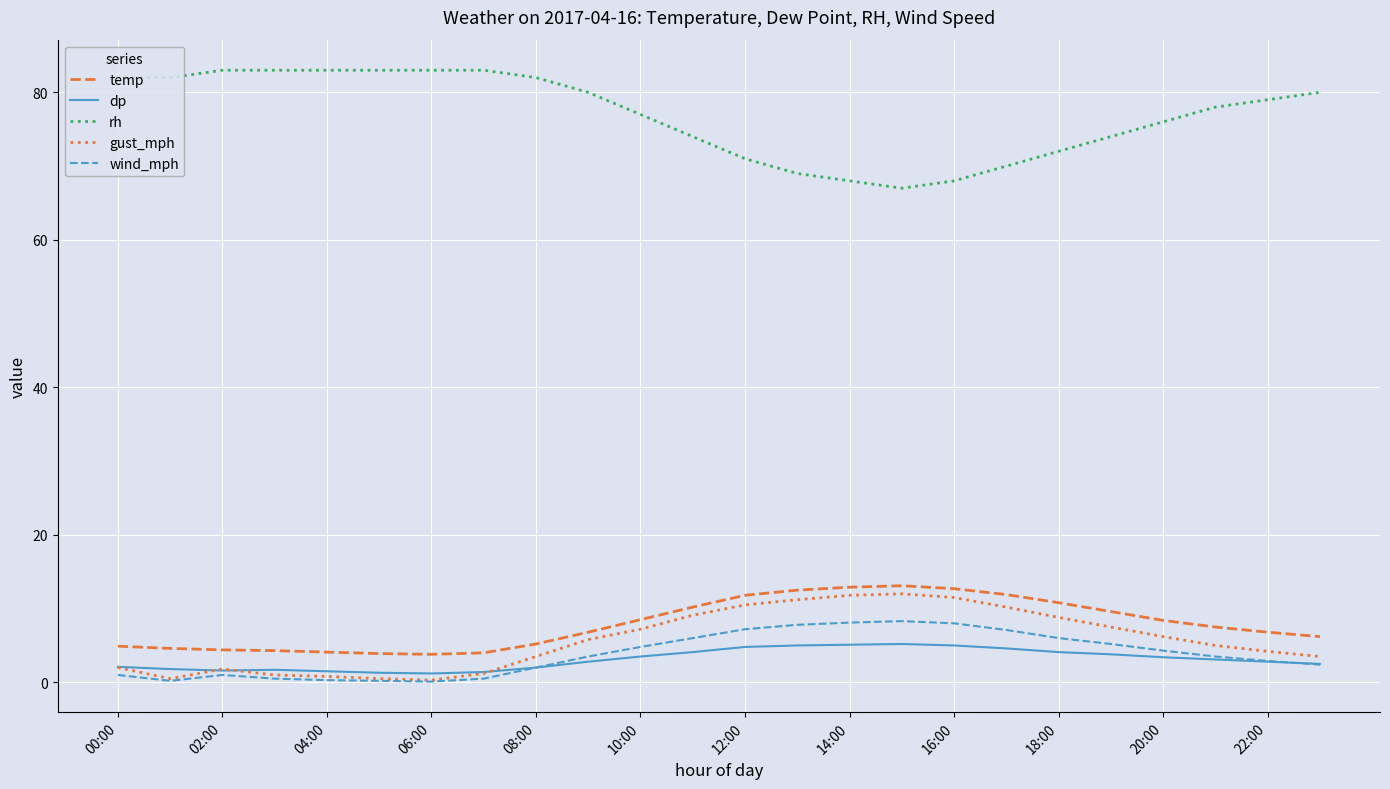

True or false: wind_mph and rh cross at least once.

False